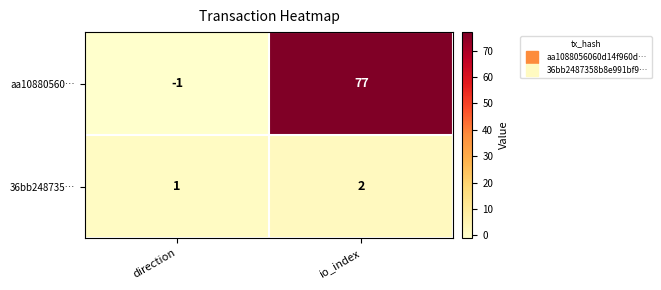

Reading left to right, extract all data points from this chart.

aa10880560…: -1	77
36bb248735…: 1	2